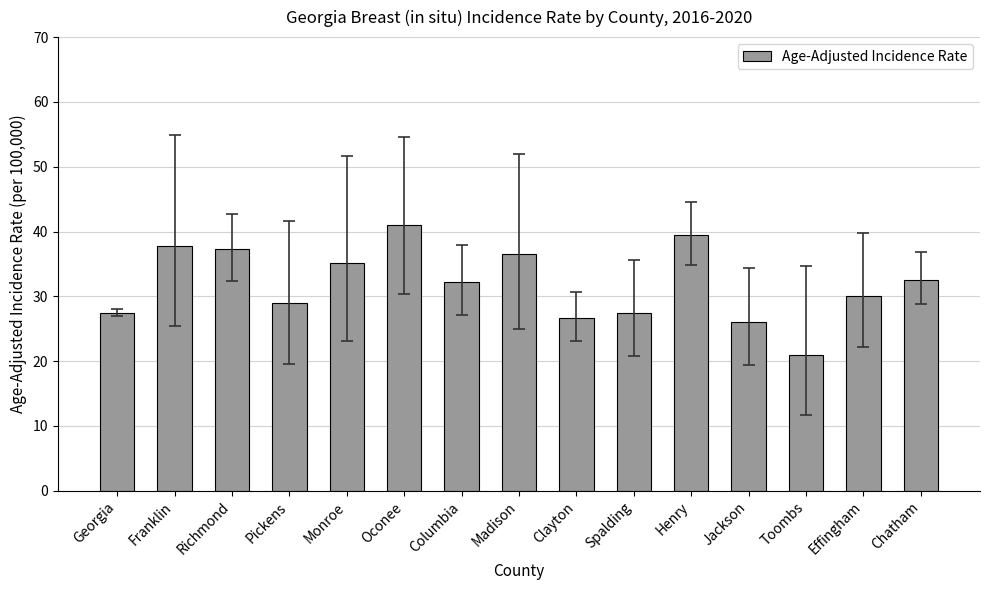

What is the difference between the values at Oconee and Spalding?

13.6